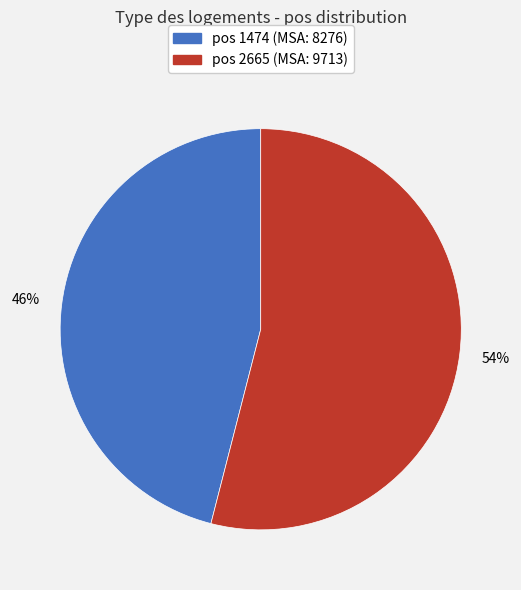

Is there a majority slice in this chart?

Yes